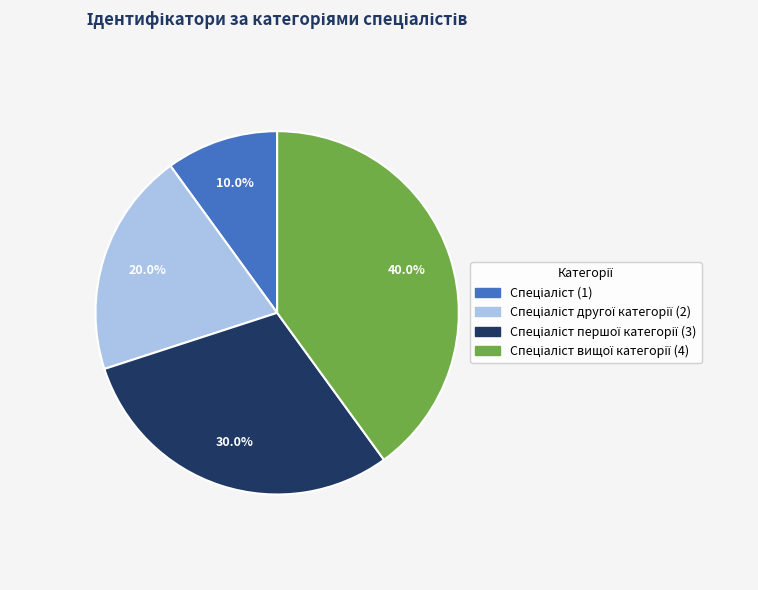

Is there any slice that represents more than half of the pie?

No